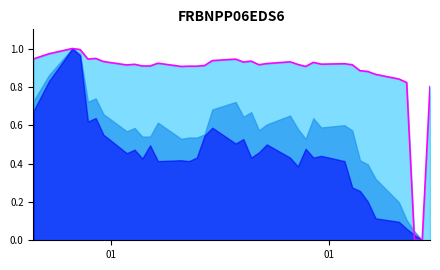

True or false: the data has more than 1 interior local peaks.

True